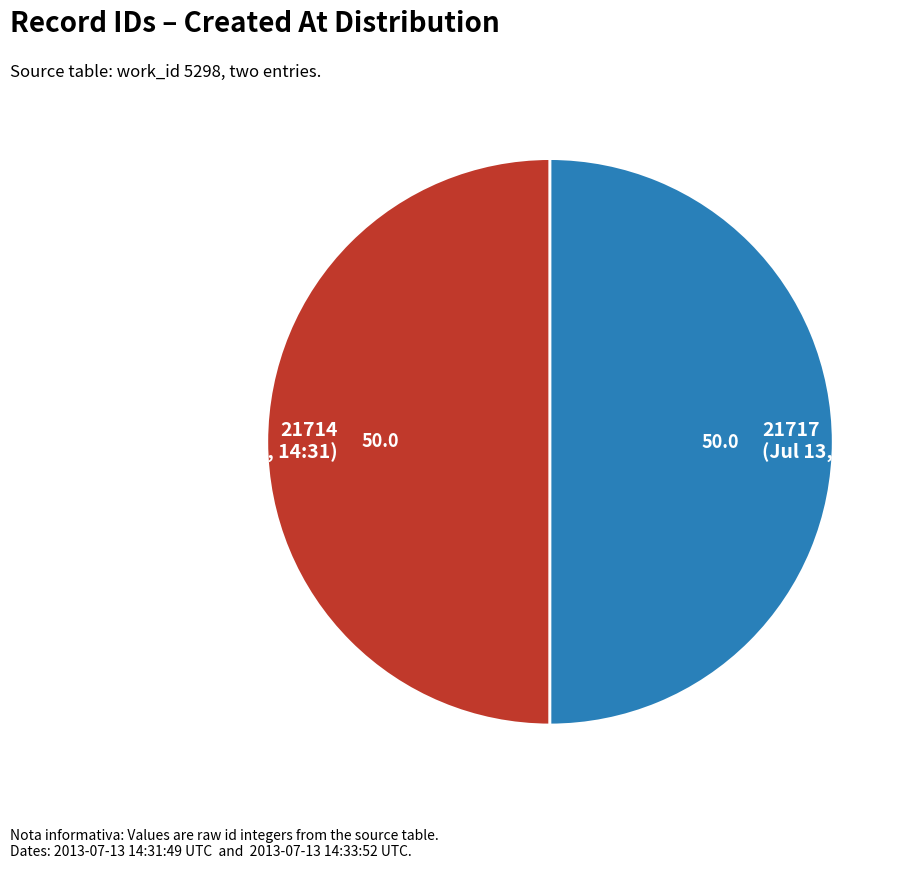

The 21717 (Jul 13, 14:33) slice represents 50% of the pie. True or false?

True